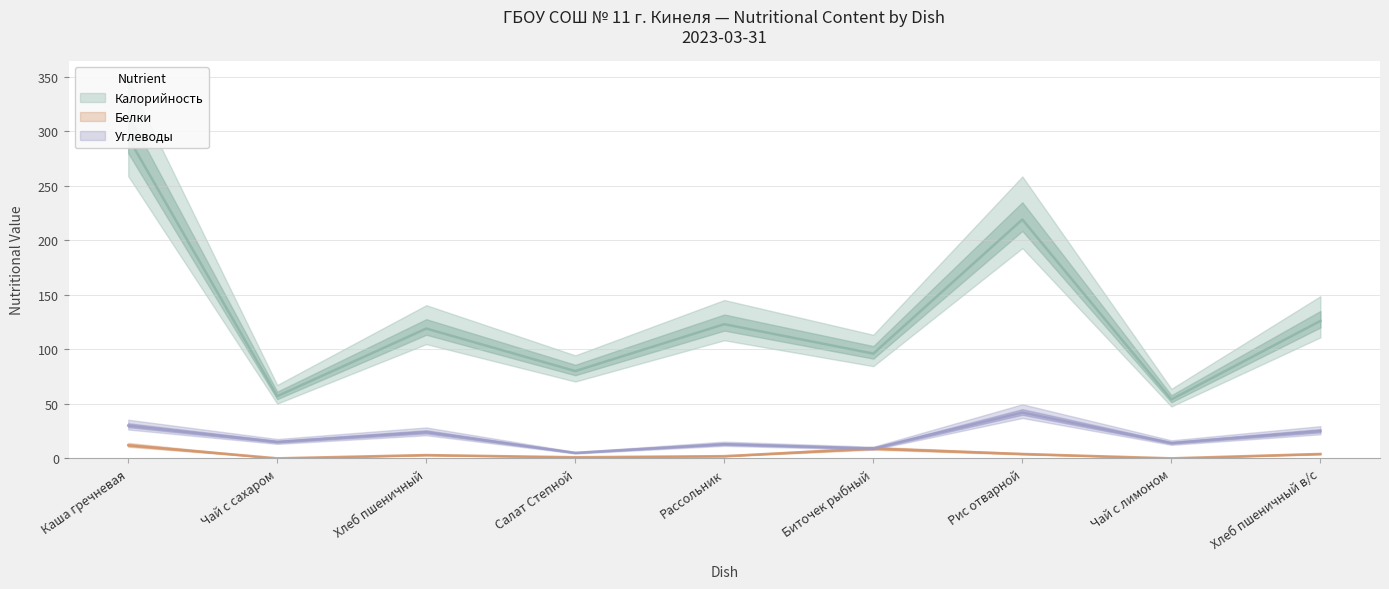

Which label corresponds to the smallest value in the chart?

Чай с сахаром